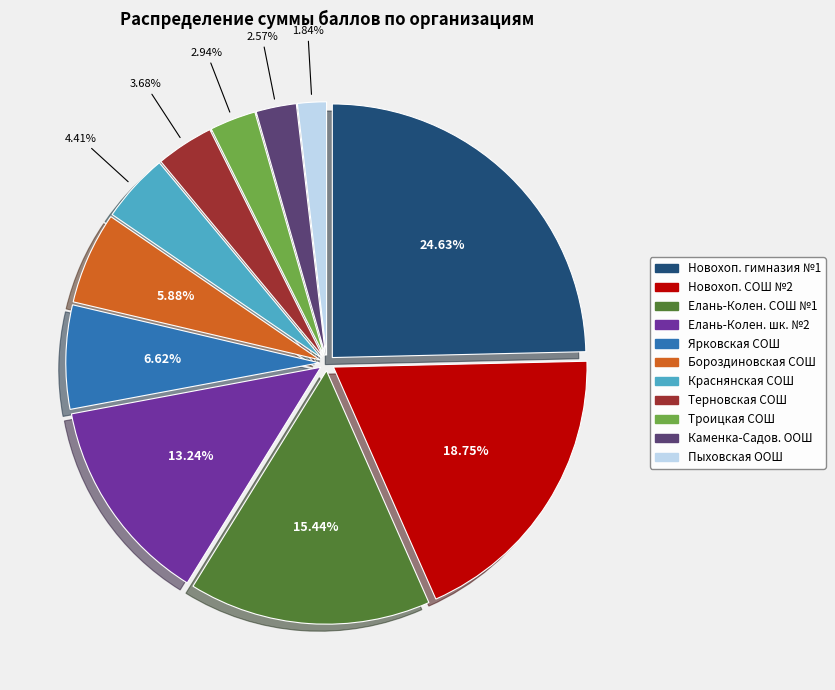

To the nearest percent, what is the average slice percentage?

9%